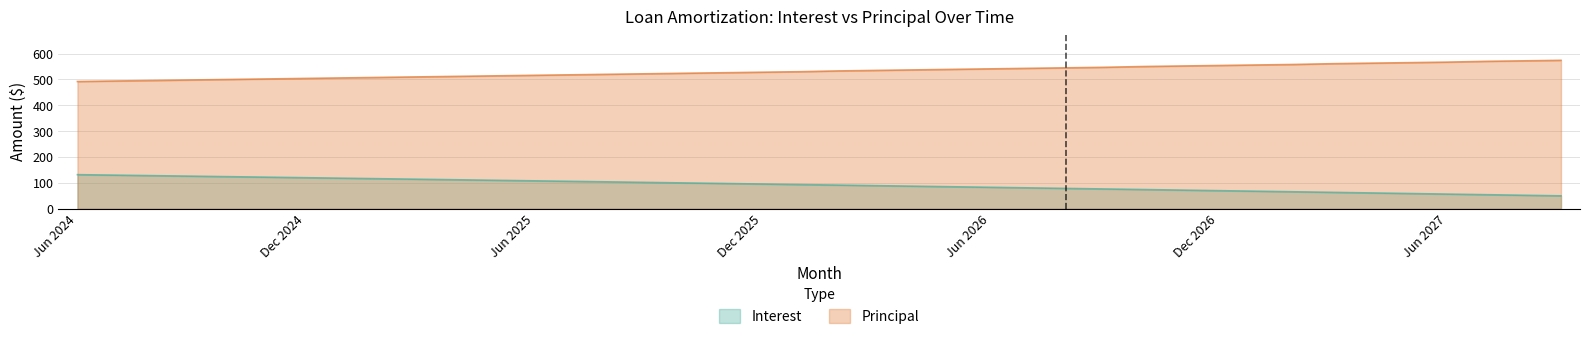

True or false: Principal has more than 1 points higher than both neighbors.

False